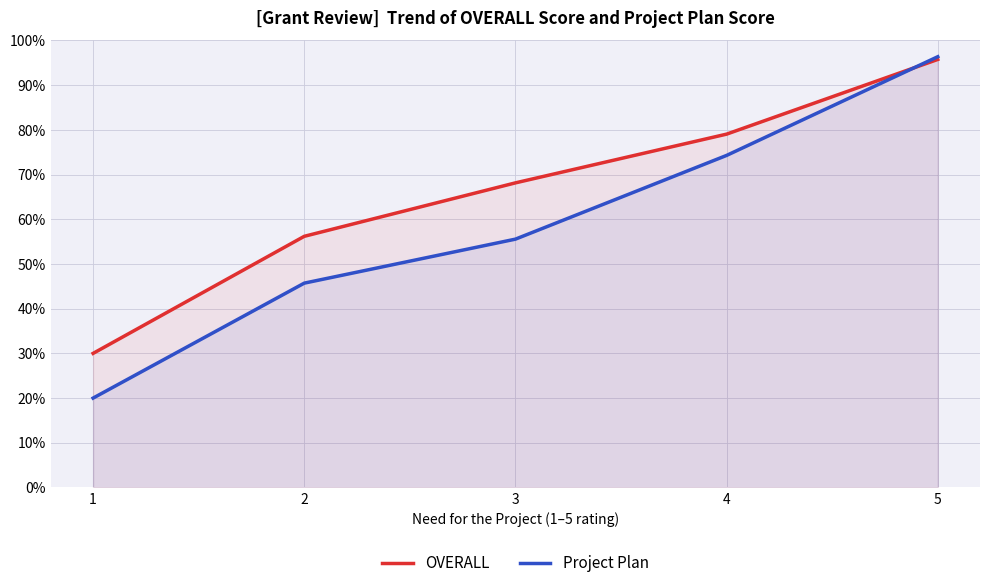

List the series in order of their overall mean, highest first.

OVERALL, Project Plan